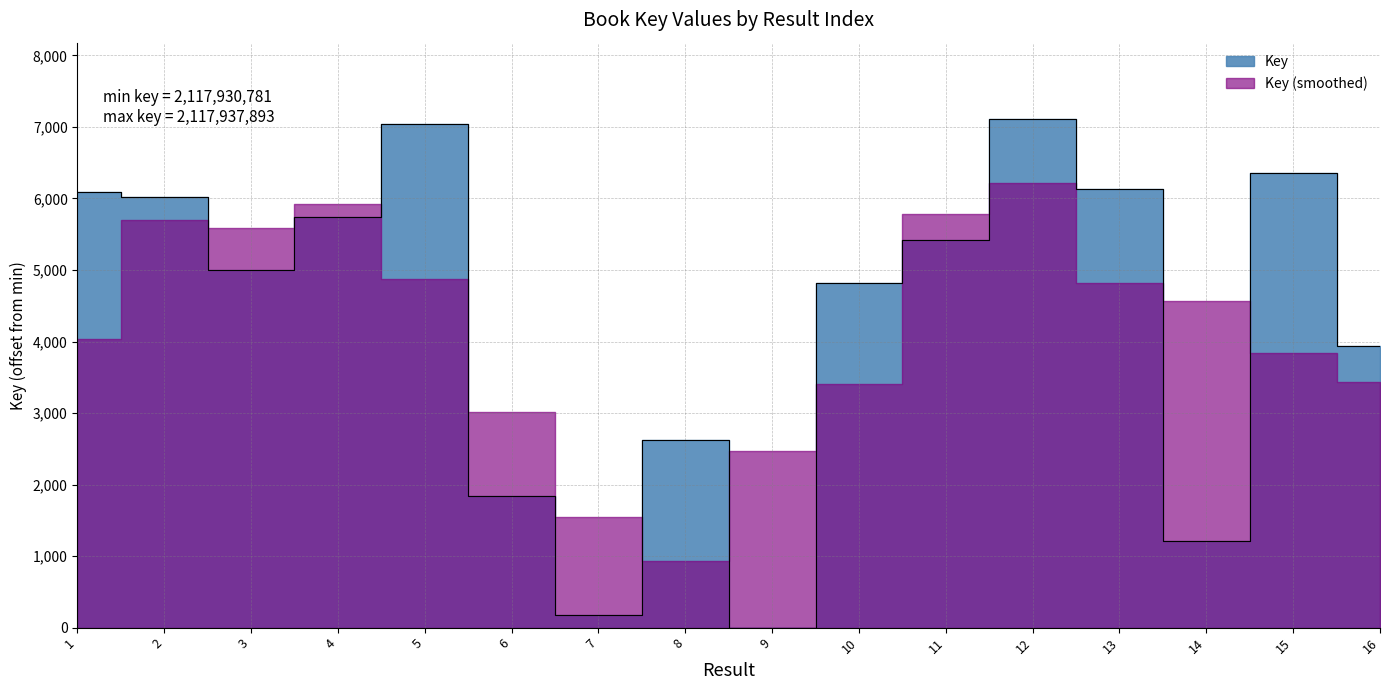

List the labels in order of value, largest first.

12, 5, 15, 13, 1, 2, 4, 11, 3, 10, 16, 8, 6, 14, 7, 9